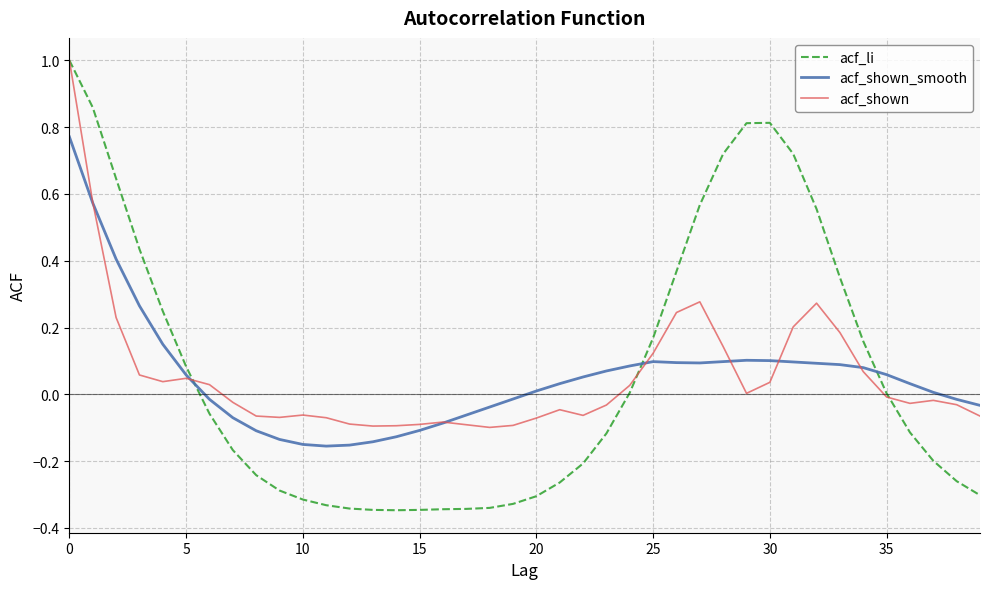

Which series ends up on top after the final intersection of acf_shown_smooth and acf_li?

acf_shown_smooth